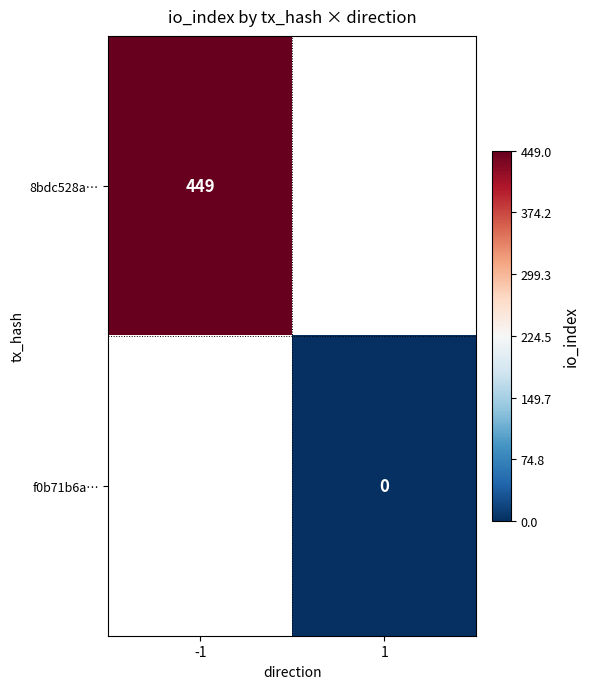

The value of 8bdc528a… at -1 is 449. True or false?

True